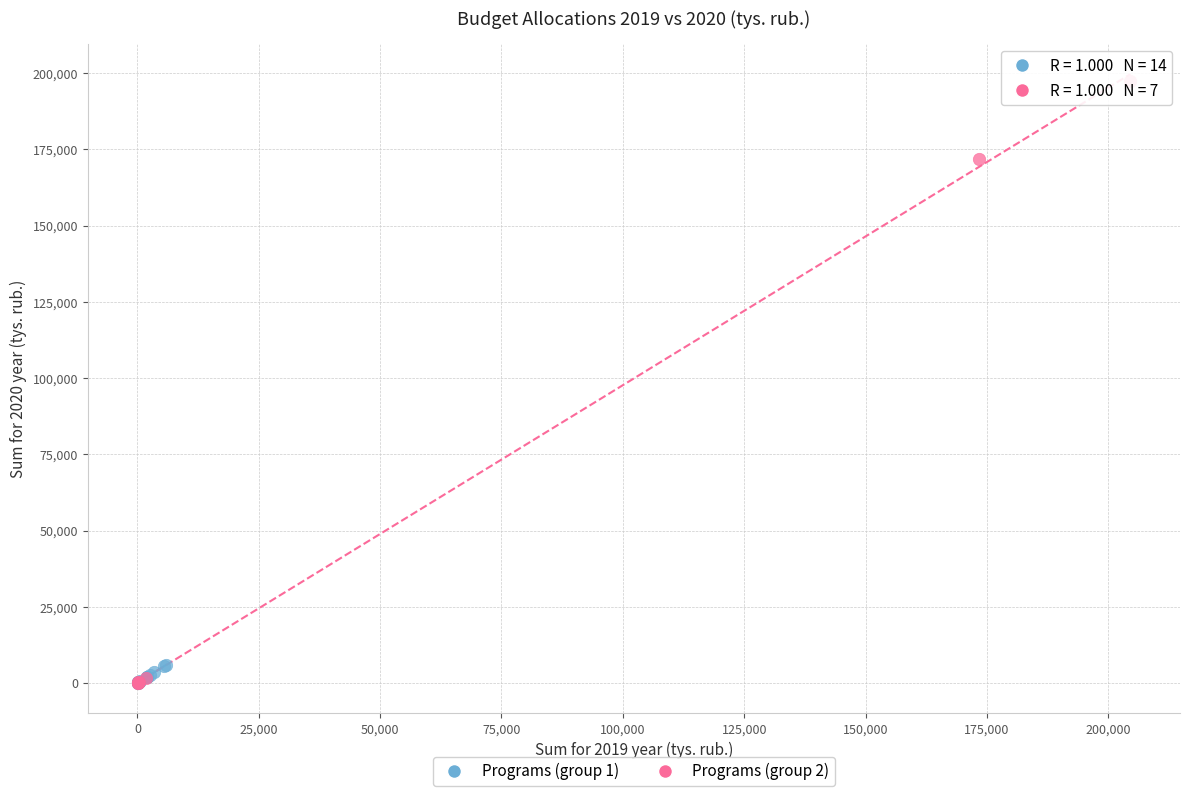

Which series has the widest spread of Y values?

Programs (group 2)